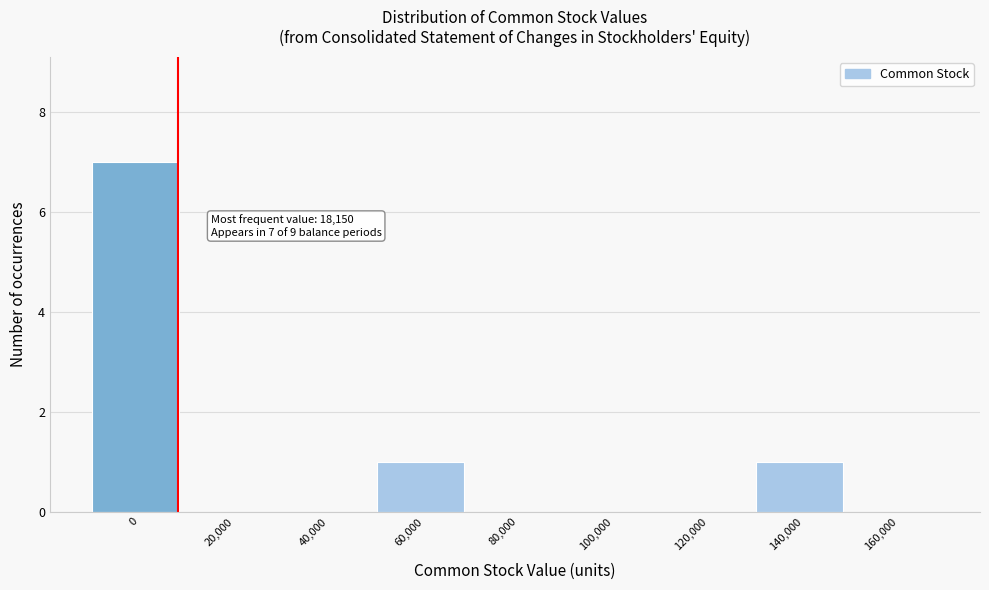

Reading left to right, extract all data points from this chart.

0=7	20,000=0	40,000=0	60,000=1	80,000=0	100,000=0	120,000=0	140,000=1	160,000=0